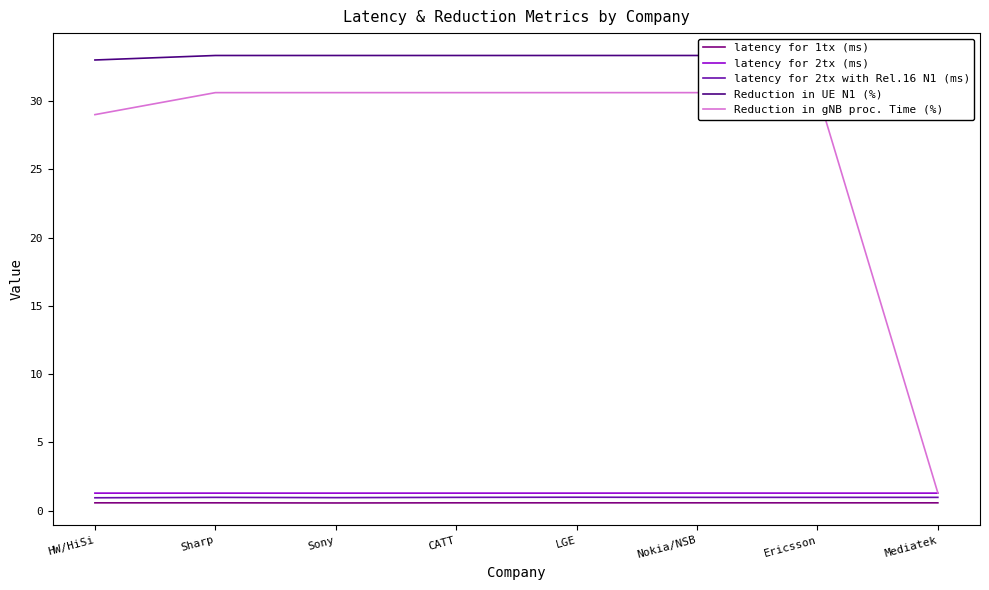

What is the approximate value of latency for 1tx (ms) at Ericsson?

0.6